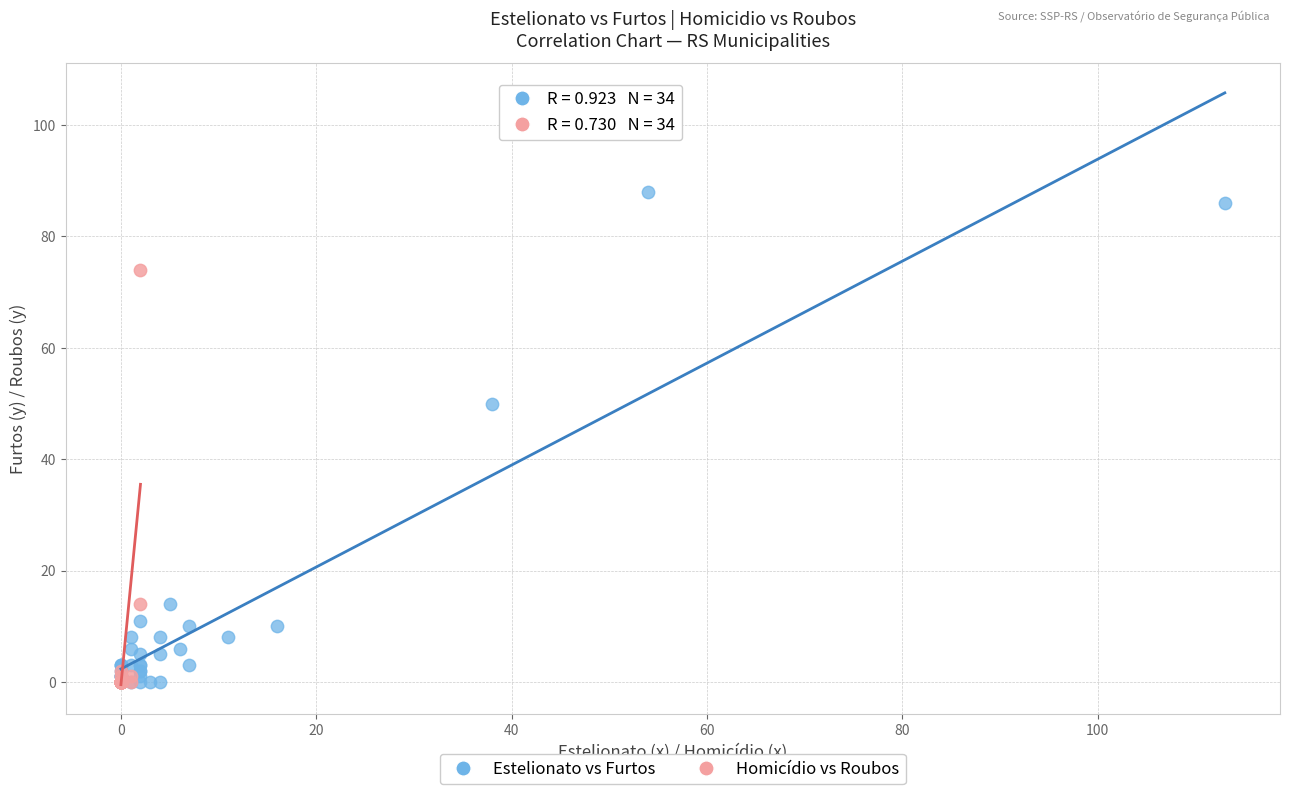

Which series contains the highest Y value?

Estelionato vs Furtos